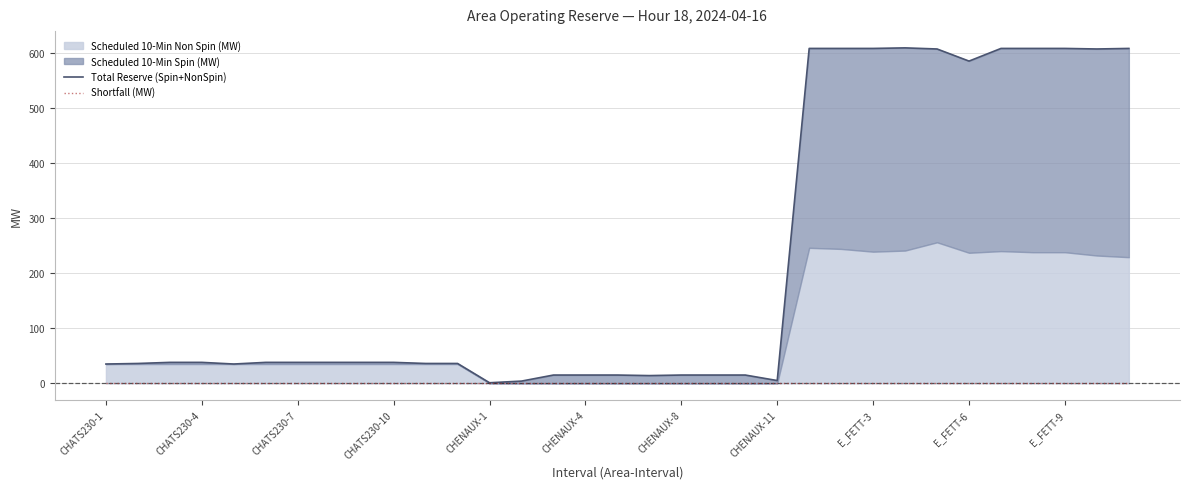

How many categories are shown in the chart?

33